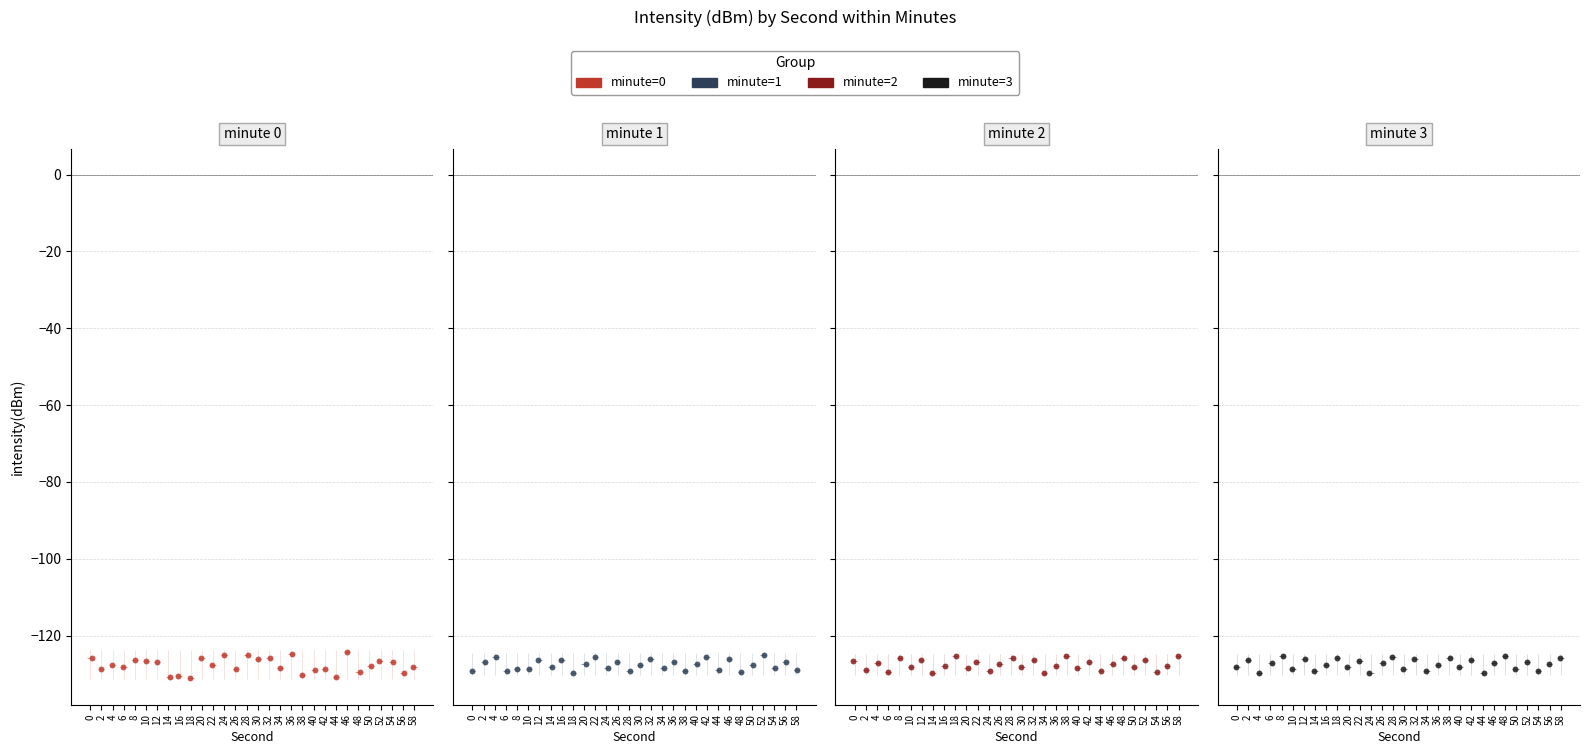

Which series contains the highest Y value?

minute=0